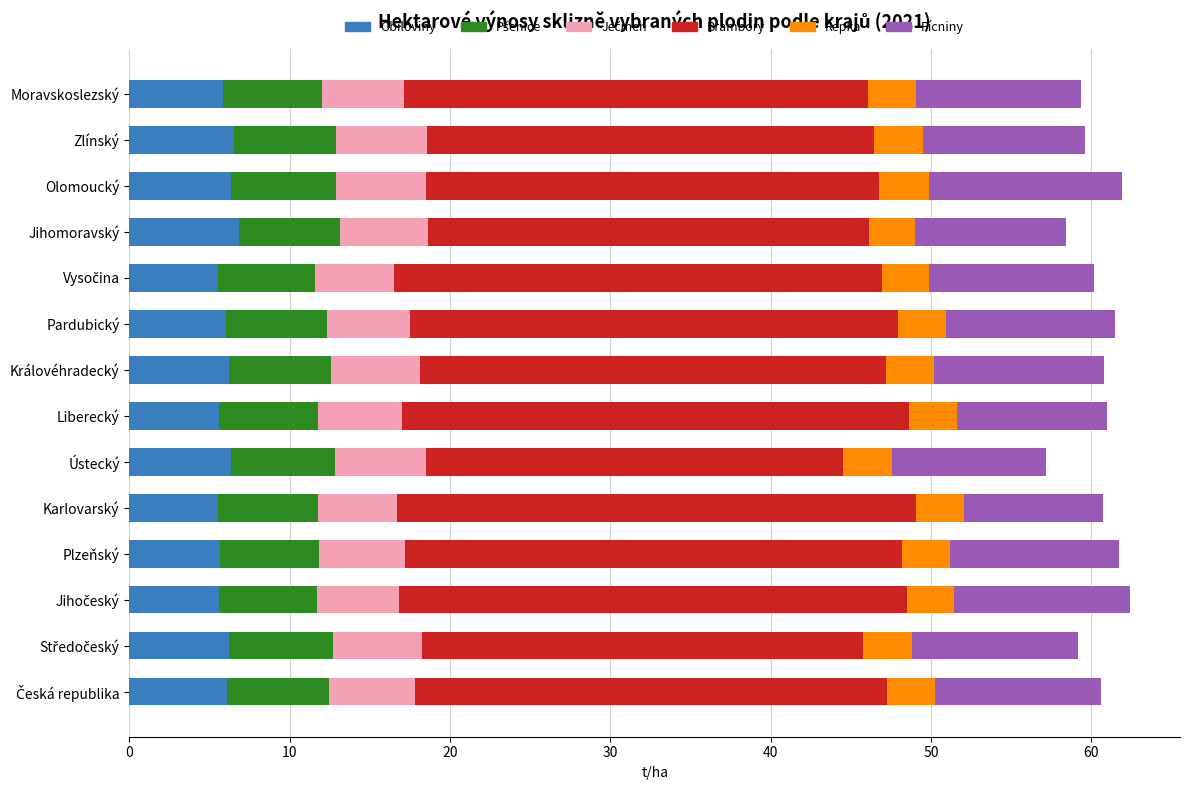

What is the maximum value for Obiloviny?

6.9